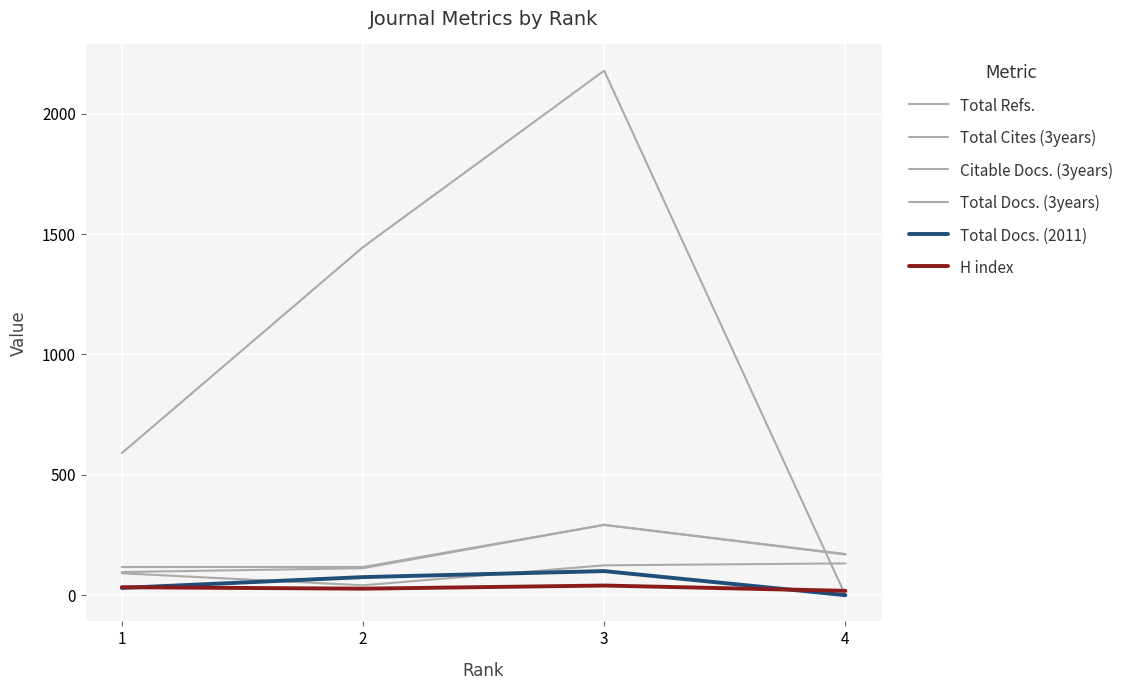

In Total Docs. (3years), how many points are higher than both neighbors (excluding endpoints)?

1